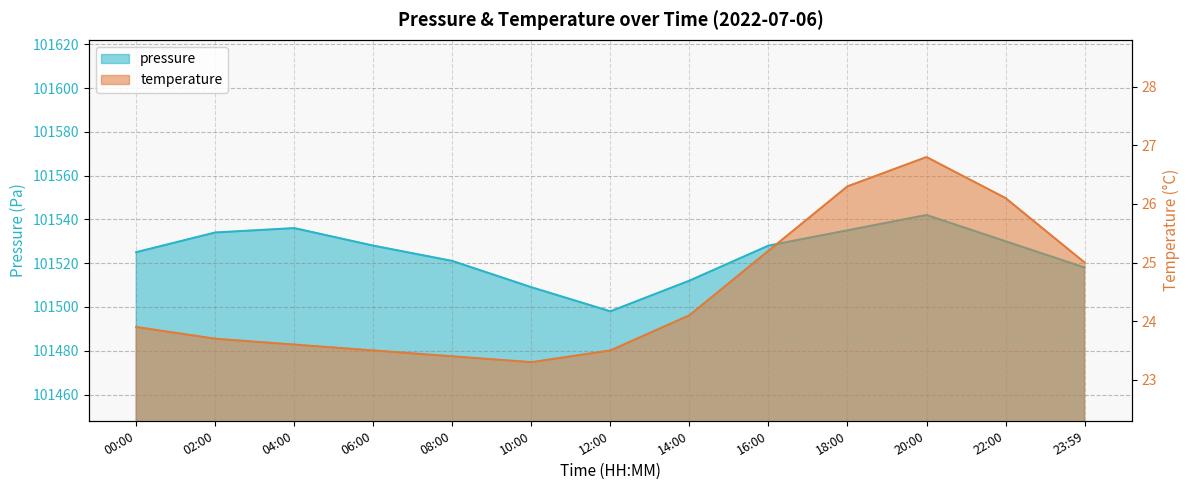

True or false: temperature and pressure cross at least once.

False